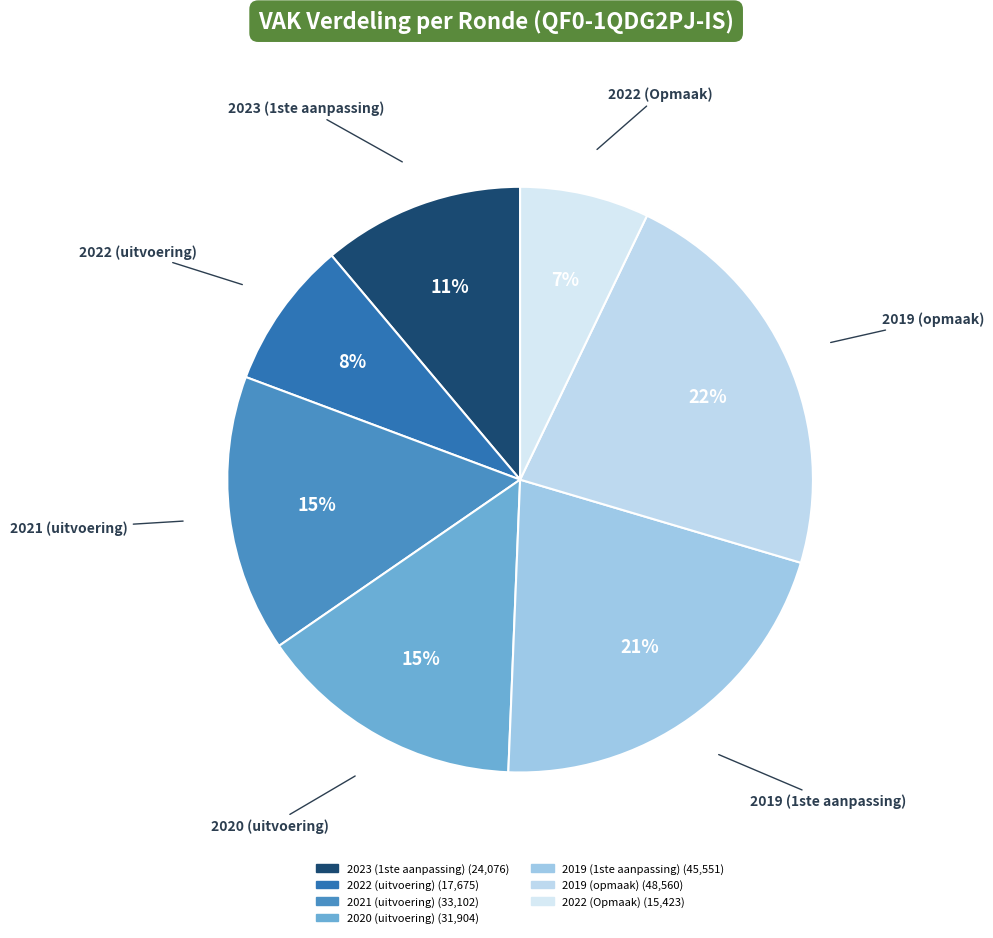

Which slice is the largest?

2019 (opmaak)